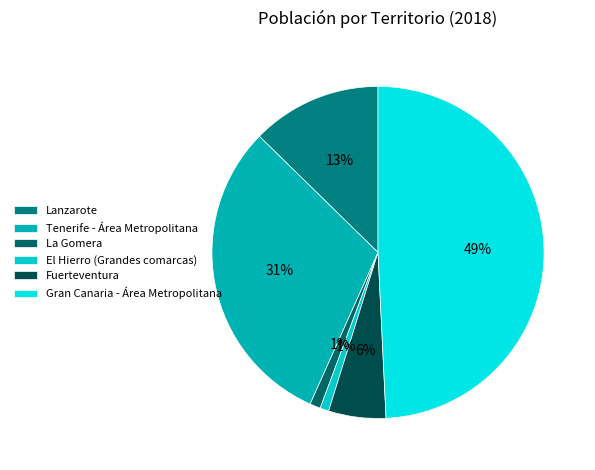

Between Fuerteventura and La Gomera, which is larger?

Fuerteventura